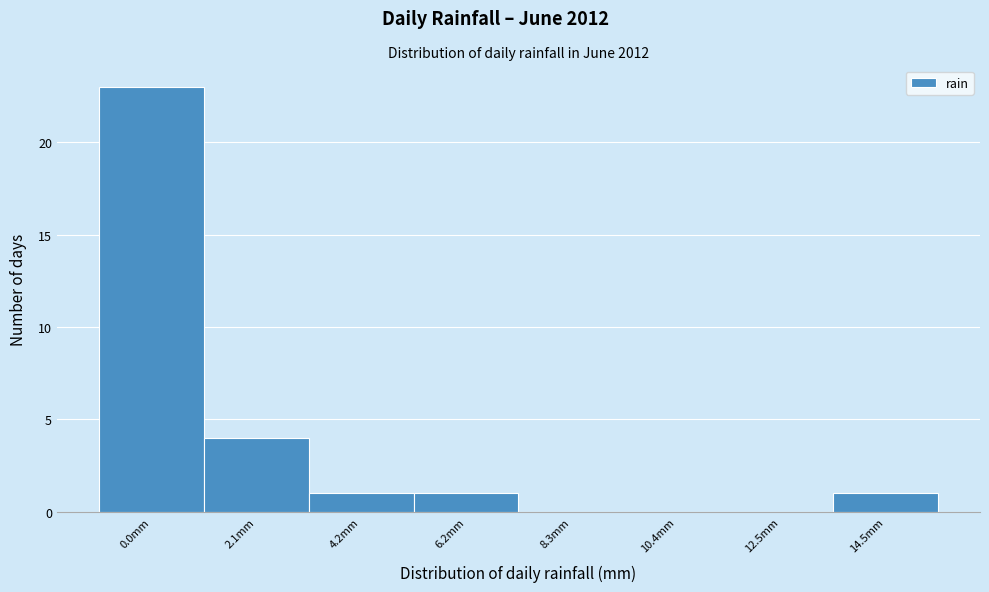

Reading left to right, what are all the values shown in this chart?

0.0mm=23	2.1mm=4	4.2mm=1	6.2mm=1	8.3mm=0	10.4mm=0	12.5mm=0	14.5mm=1